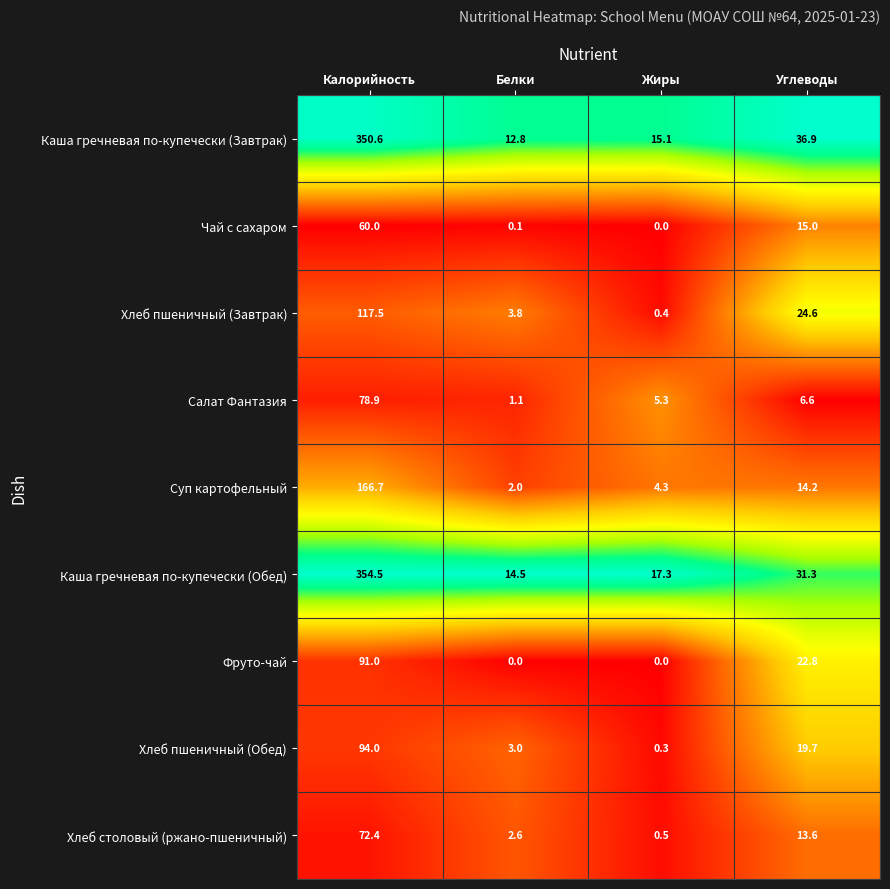

At which category does the chart reach its peak across all series?

Калорийность